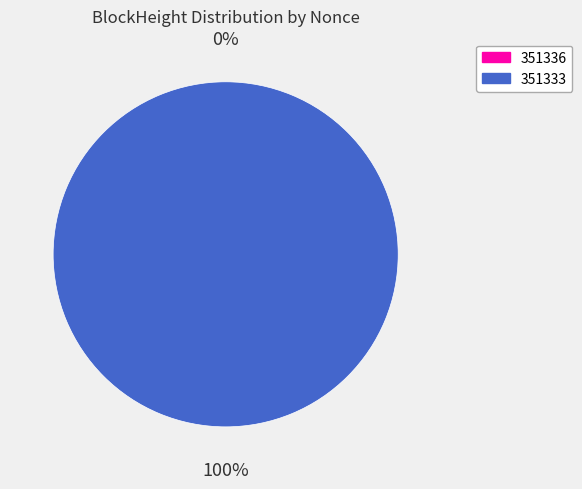

What percentage do 351336 and 351333 together represent?

100.0%